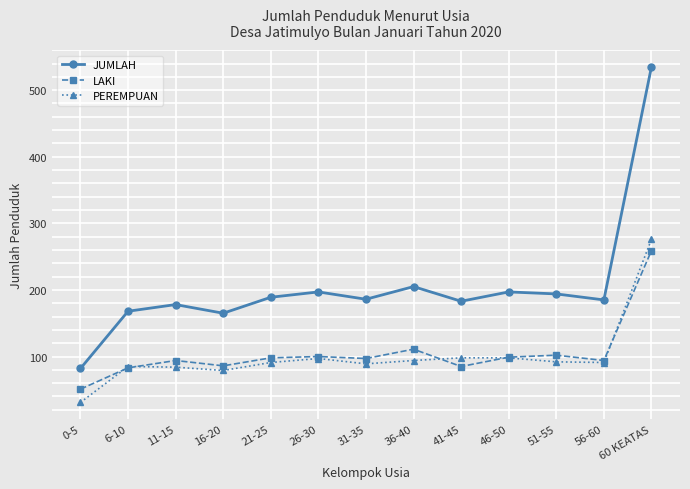

What is the value of the PEREMPUAN point at the 13th from the left?

276